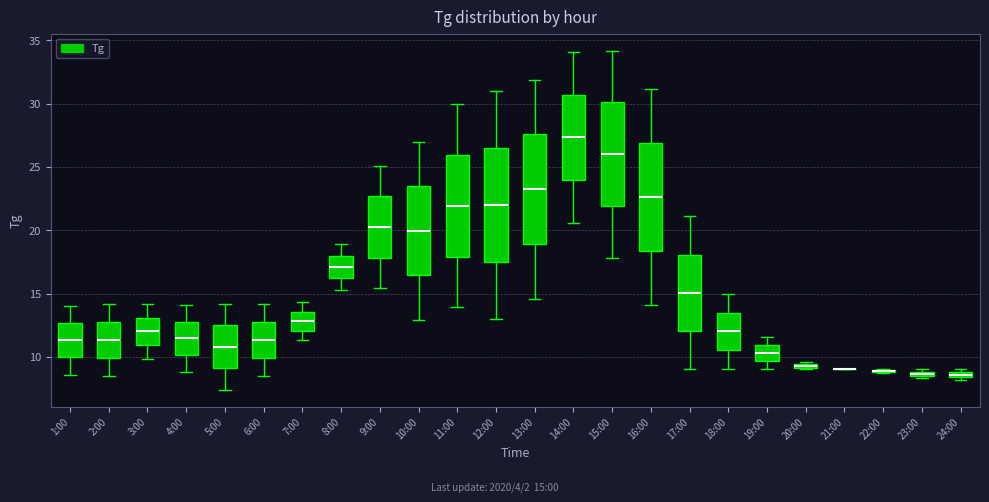

Where does the median line of the box for 18:00 sit on the y-axis? The values are not printed on the chart, so give them approximately, as read against the axis.

12.0